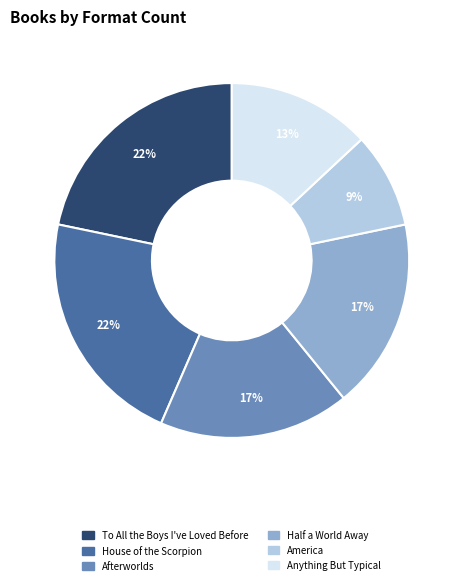

To the nearest percent, what portion does Afterworlds represent?

17%